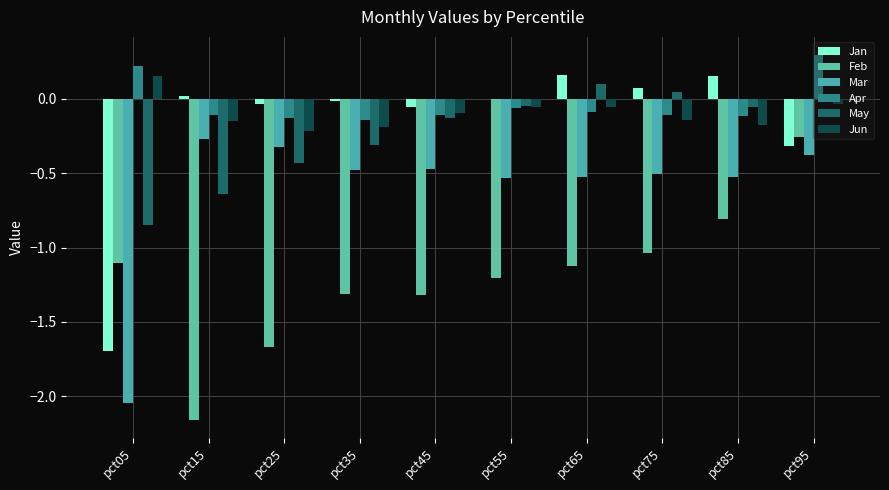

What is the sum of all Feb values?

-12.0